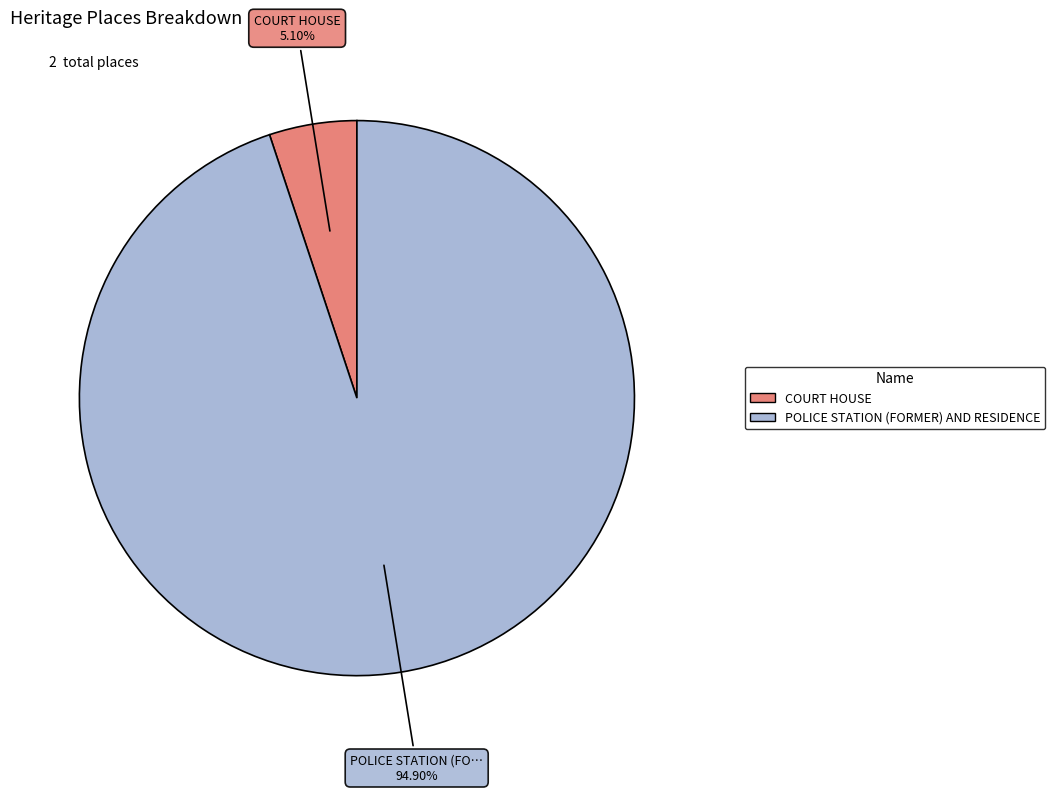

True or false: POLICE STATION (FORMER) AND RESIDENCE accounts for 99% of the total.

False